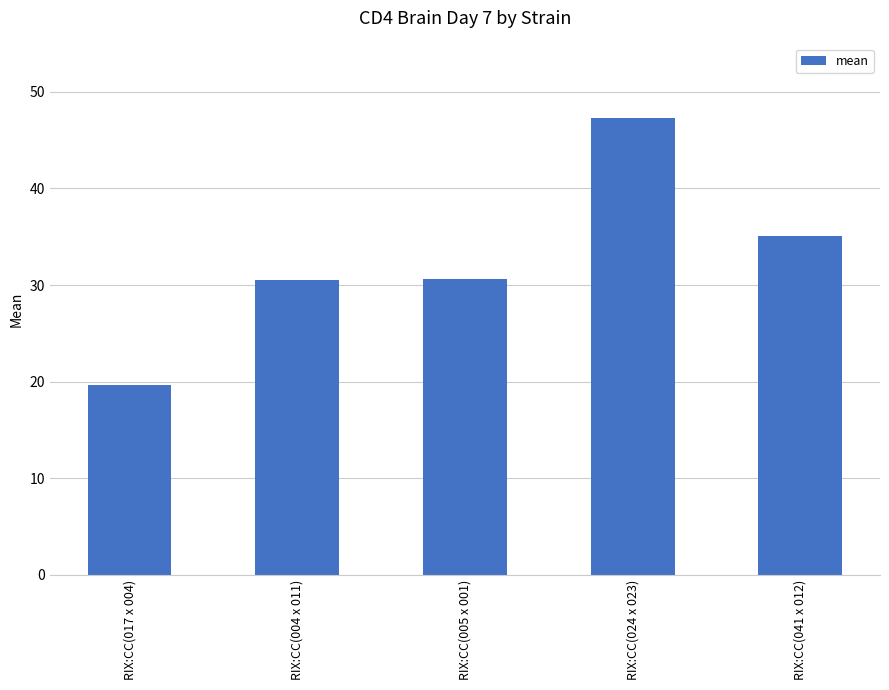

Does the chart contain any negative values?

No